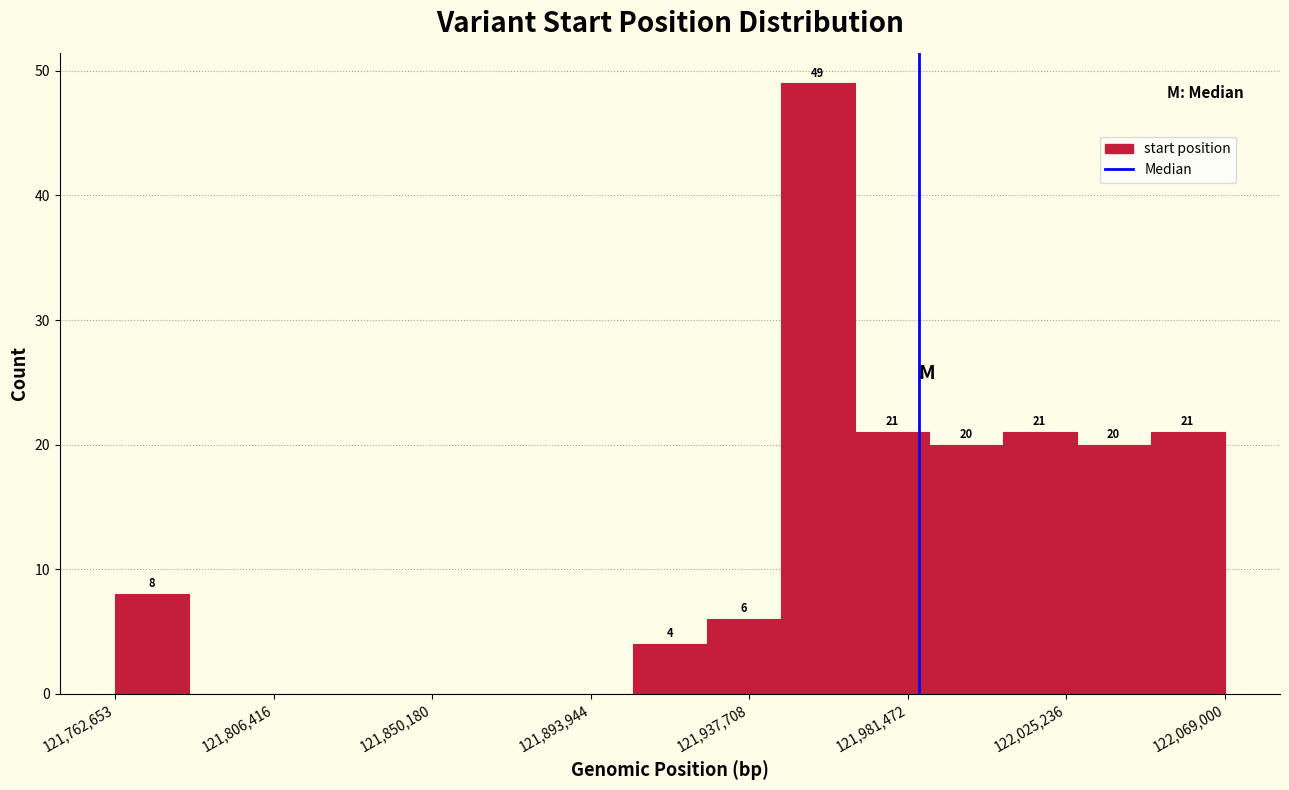

Over which range of the x-axis is the bar tallest?

121945000 to 121965000